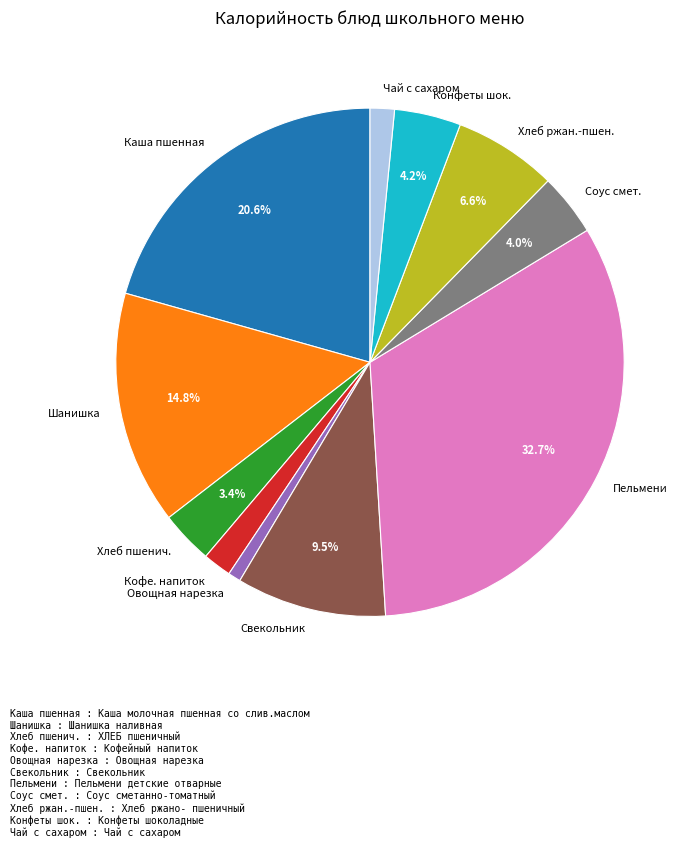

What is the smallest slice in the pie chart?

Овощная нарезка